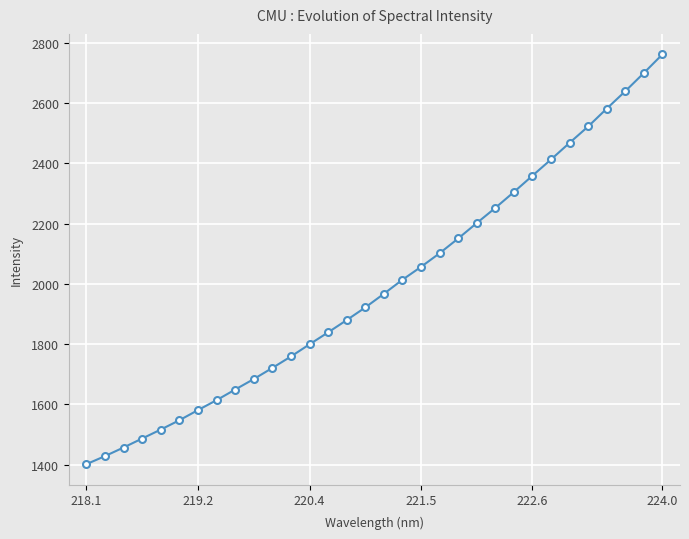

What is the maximum value shown in the chart?

2760.7